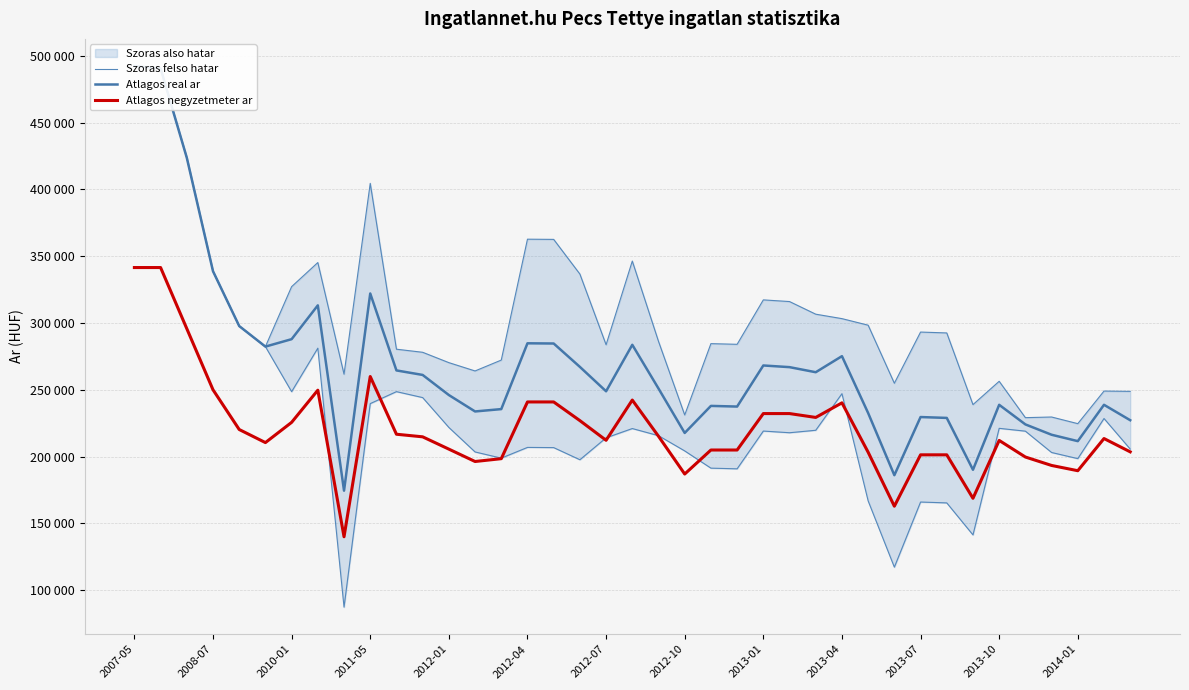

What is the difference between the second highest and second lowest values in the Atlagos real ar series?

304365